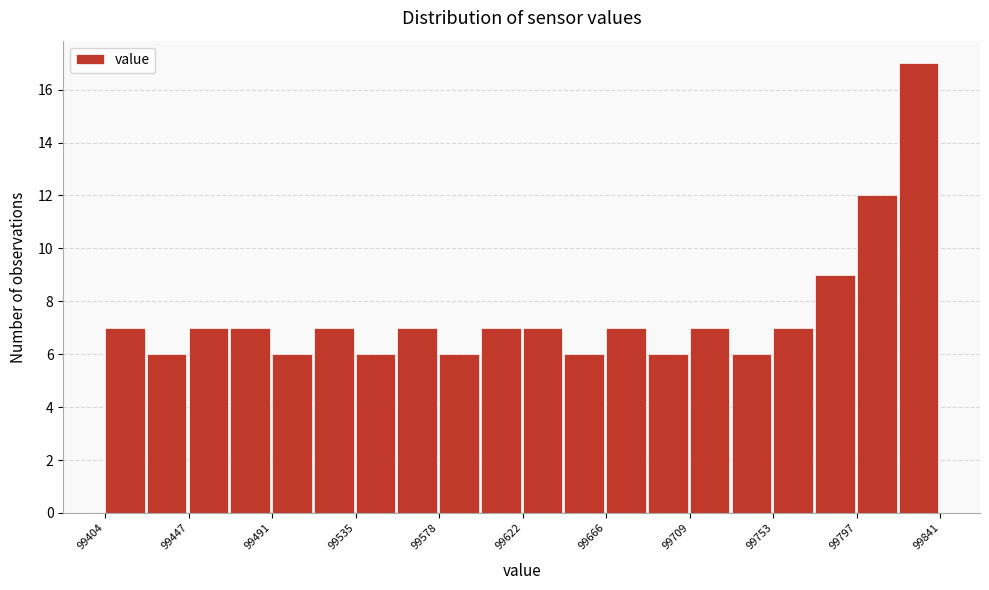

What is the height of the bar covering 99755 to 99775 on the x-axis? Neither the bar edges nor the heights are printed on the chart, so give them approximately, as read against the axes.

7